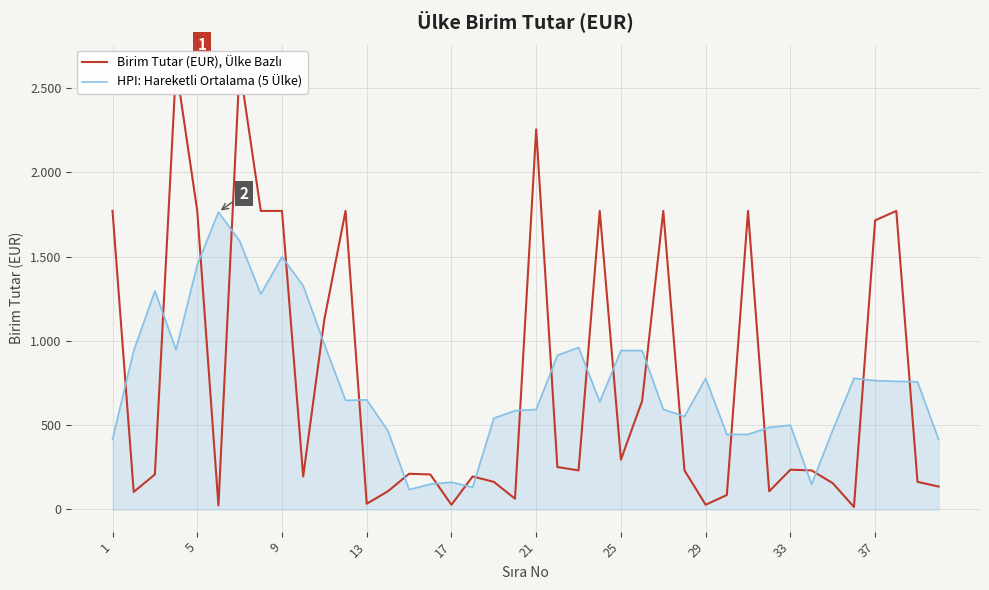

After their last crossing, which series has the higher values: Birim Tutar (EUR), Ülke Bazlı or HPI: Hareketli Ortalama (5 Ülke)?

HPI: Hareketli Ortalama (5 Ülke)